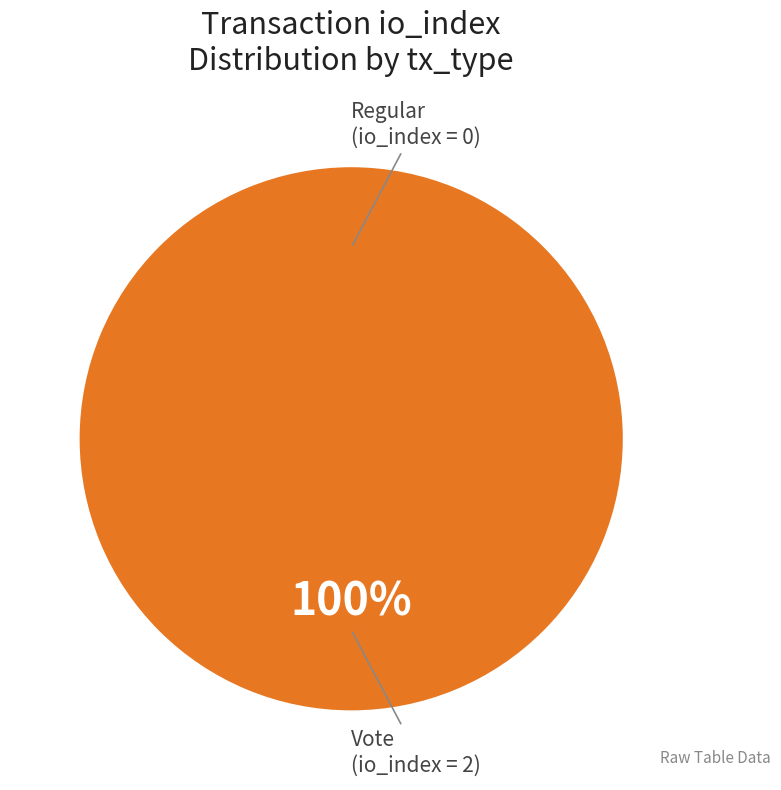

Does Vote represent more than half of the total?

Yes